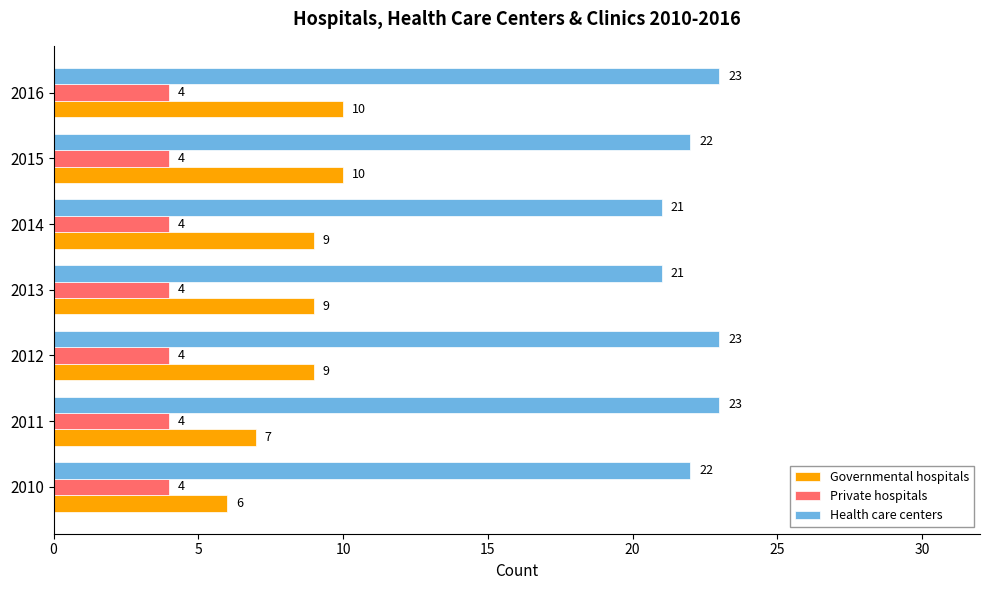

What is the smallest value displayed?

4